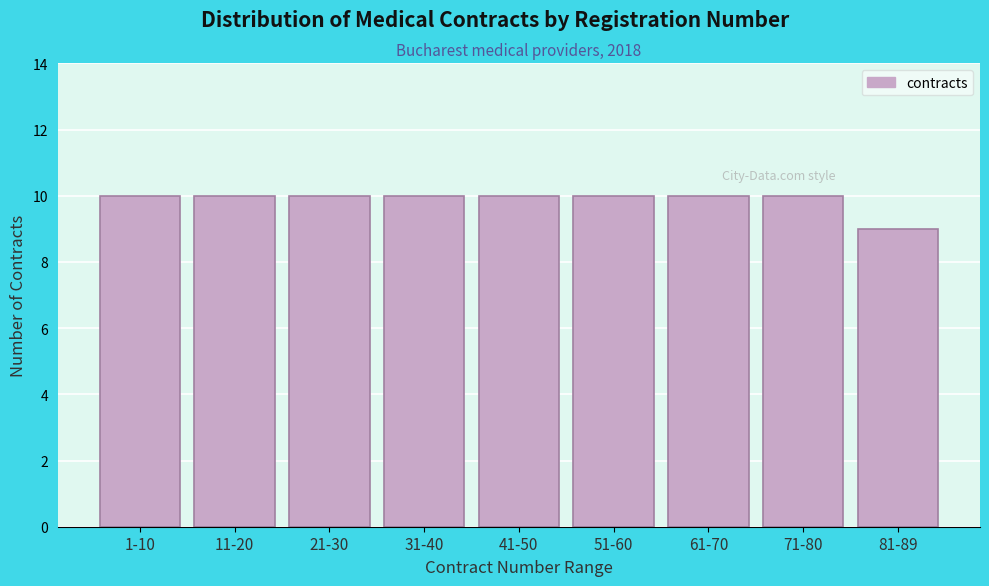

Reading left to right, transcribe all the data shown in this chart.

10	10	10	10	10	10	10	10	9